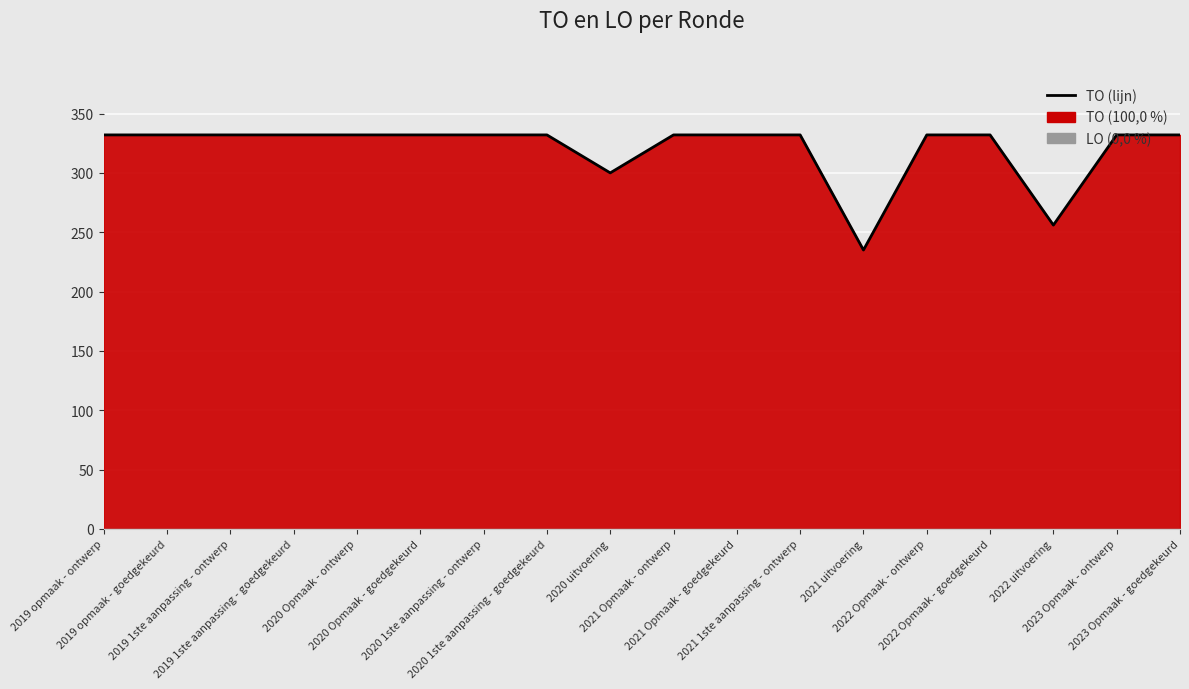

What is the minimum value shown in the chart?

235